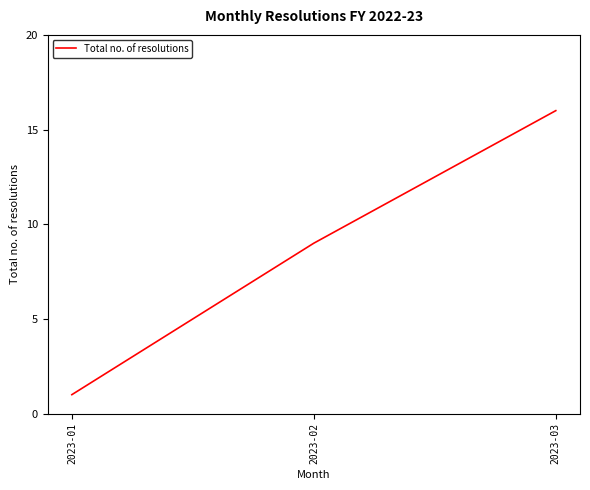

Count the values in the range 1 to 16.

3